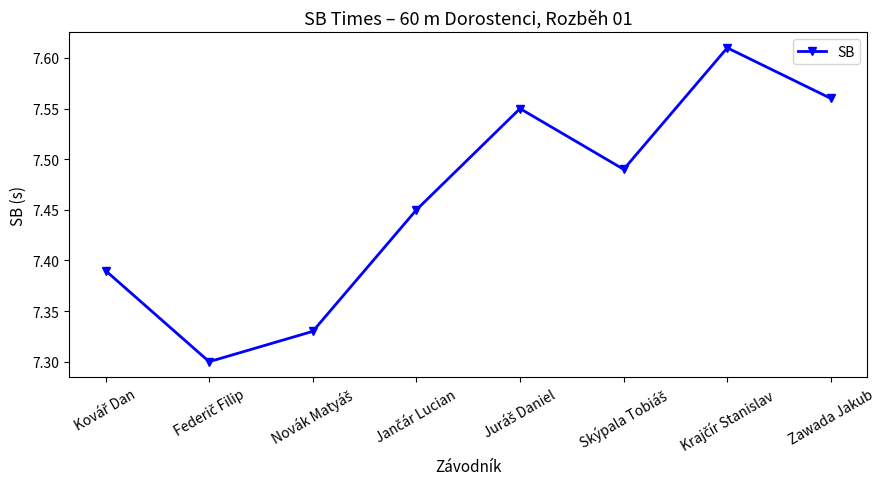

What is the sum of all values?

59.7